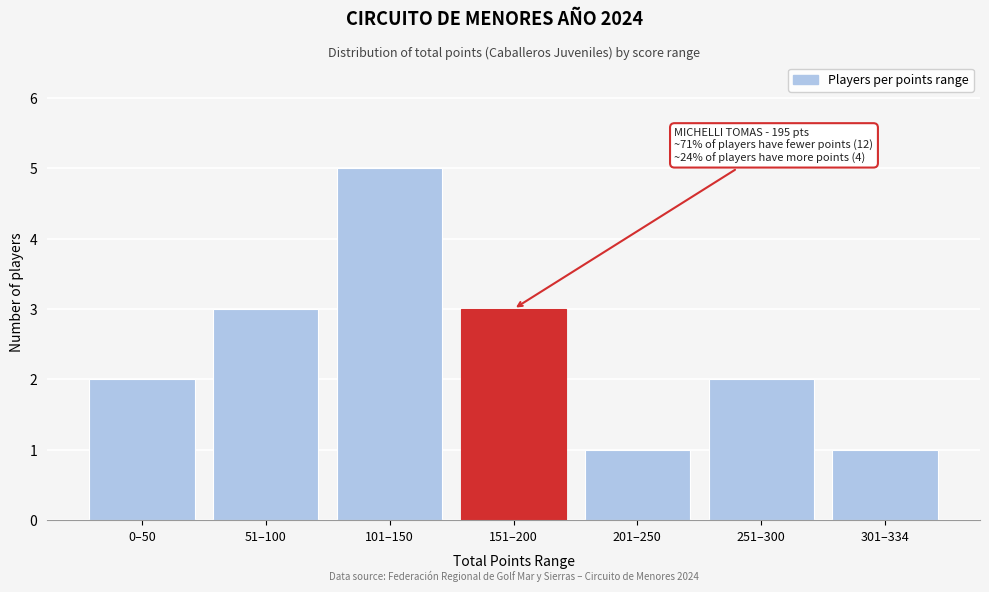

Reading left to right, what are all the values shown in this chart?

0–50=2	51–100=3	101–150=5	151–200=3	201–250=1	251–300=2	301–334=1